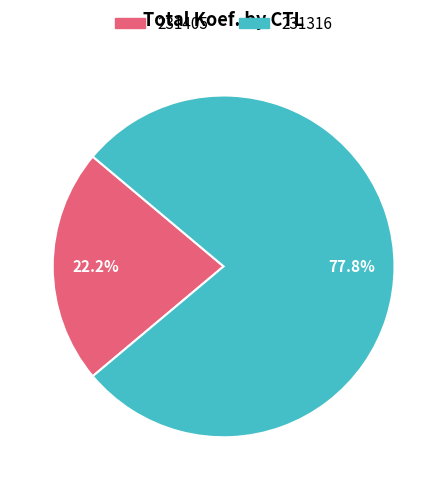

Which slice is the largest?

231316